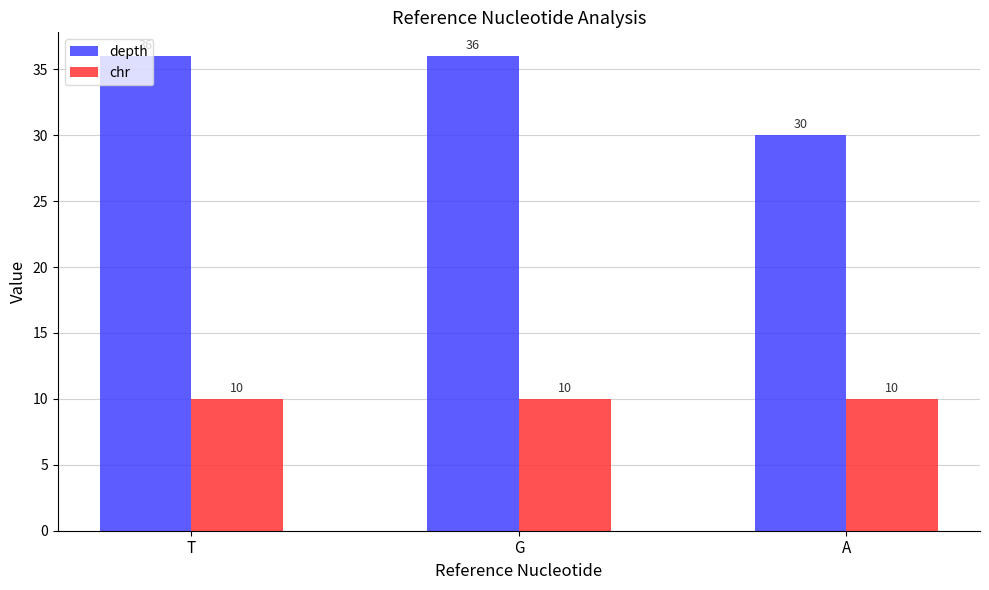

Rank the series by their maximum value, from lowest to highest.

chr, depth